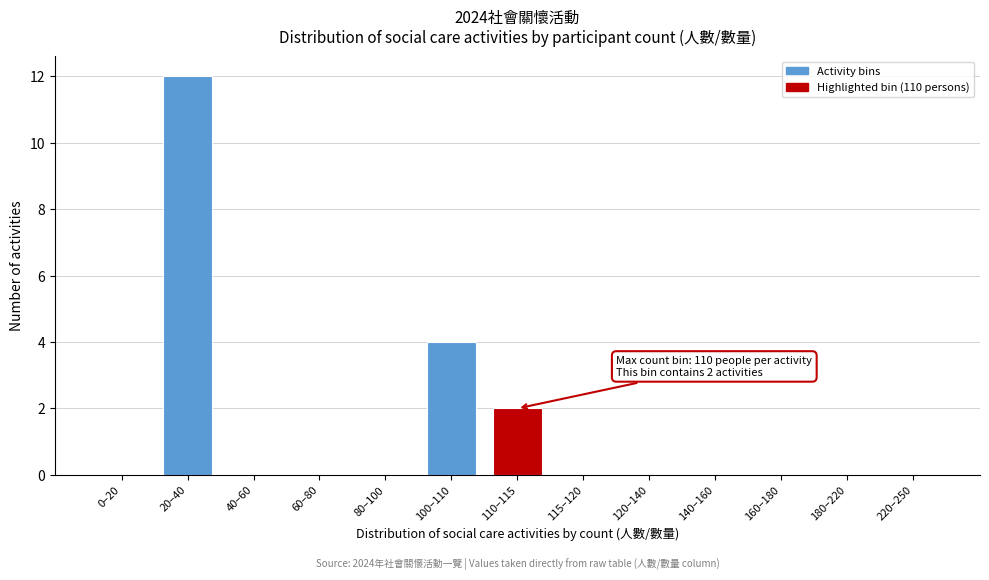

Reading right to left, list all the values displayed in this chart.

220–250=0	180–220=0	160–180=0	140–160=0	120–140=0	115–120=0	110–115=2	100–110=4	80–100=0	60–80=0	40–60=0	20–40=12	0–20=0